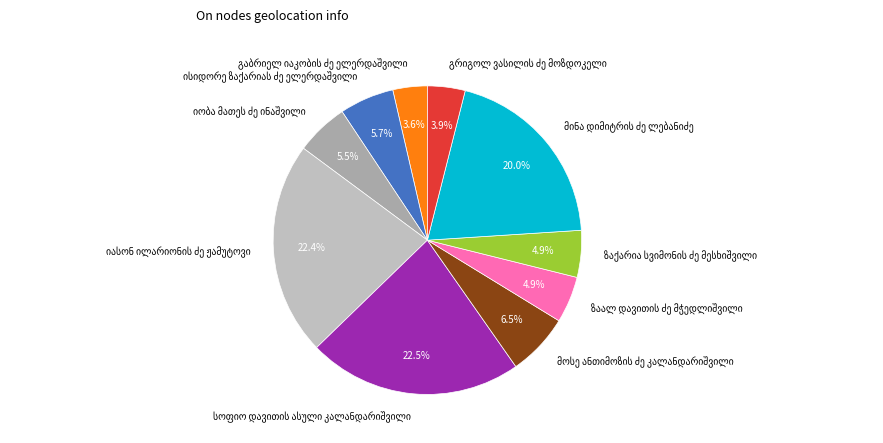

Is there any slice that represents more than half of the pie?

No